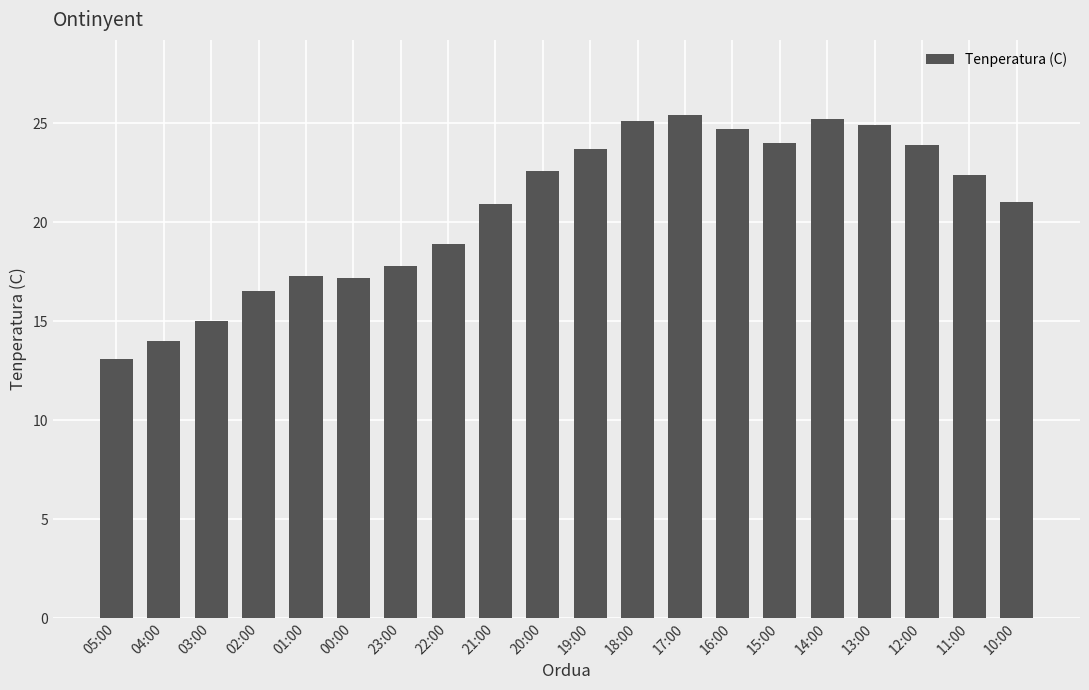

Where does the data first go above 22?

20:00